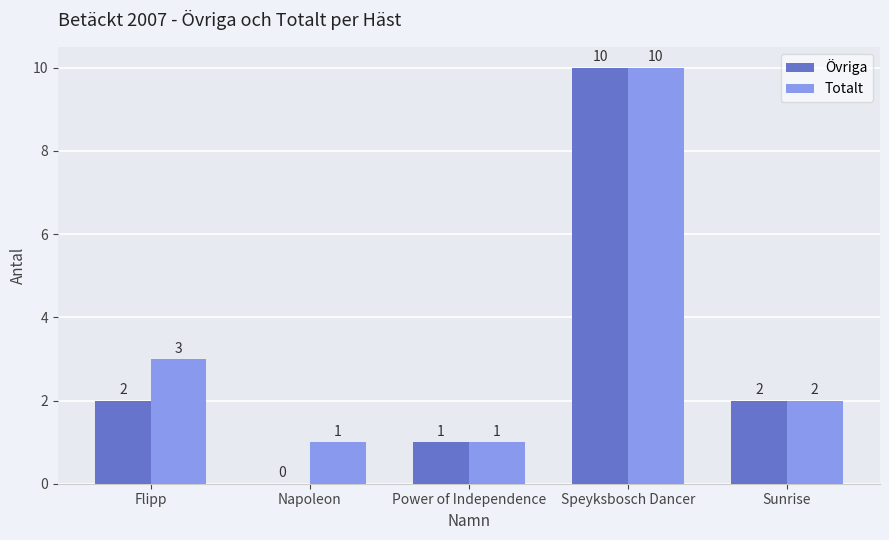

How many data points does each series have?

5